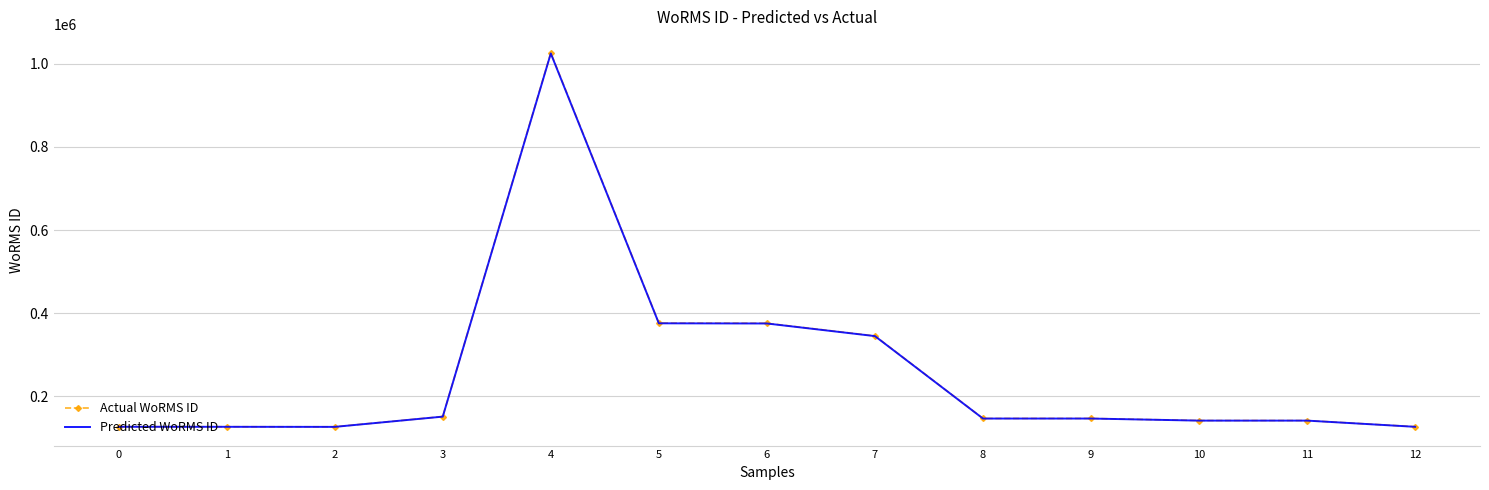

Which series has the widest spread of values?

Actual WoRMS ID